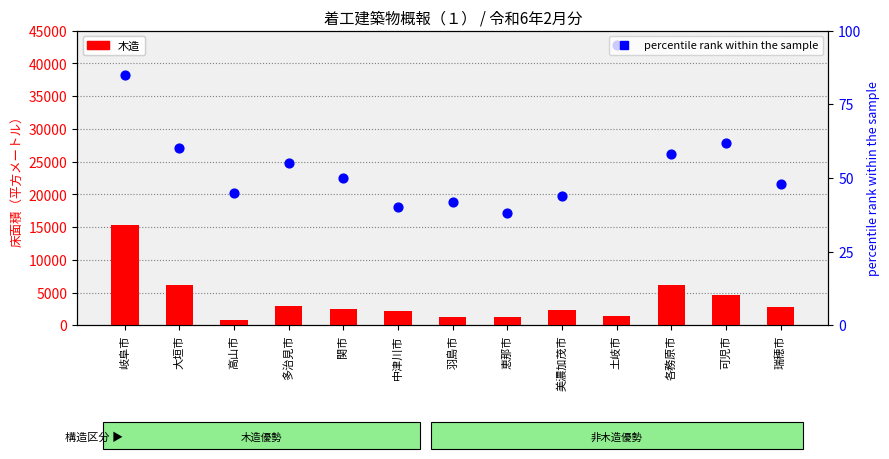

What are all the series names shown in the legend?

木造, percentile rank within the sample